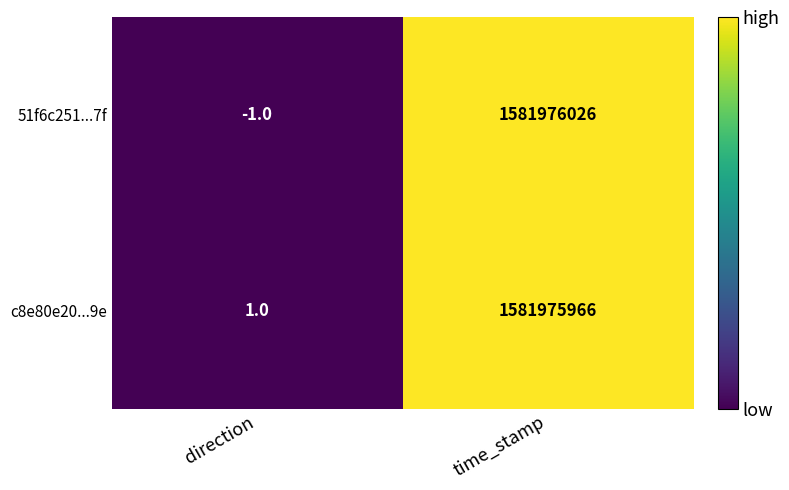

What is the minimum value shown in the chart?

-1